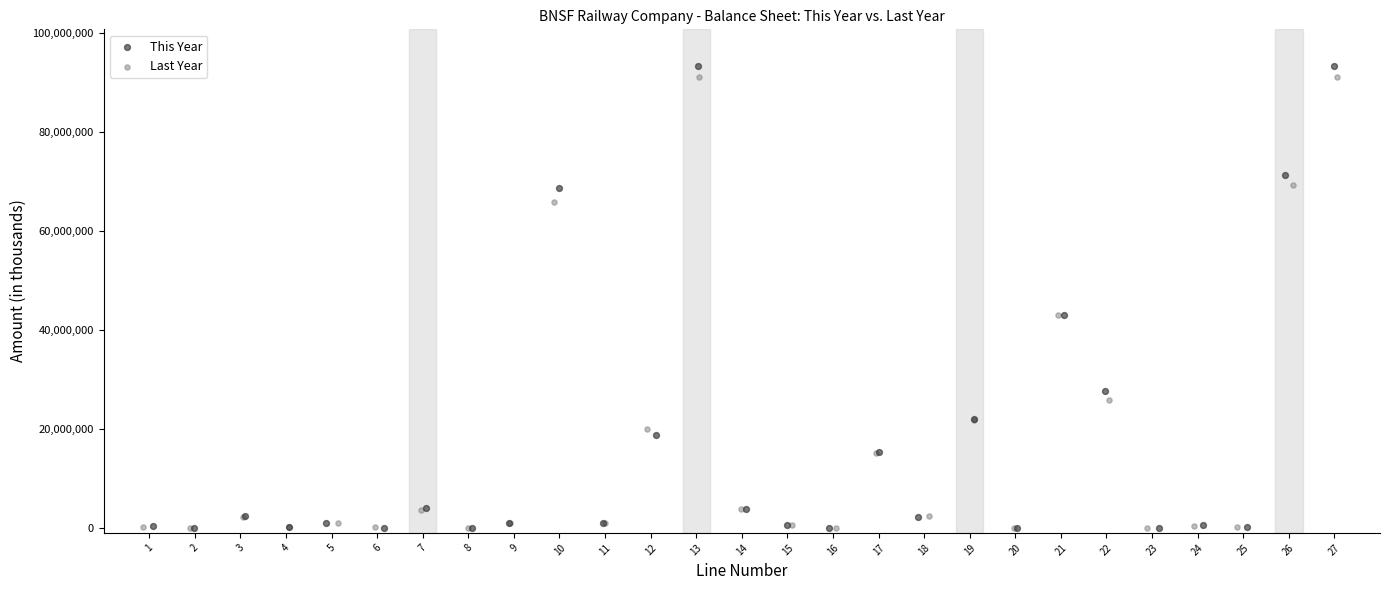

Which series has the widest spread of Y values?

This Year